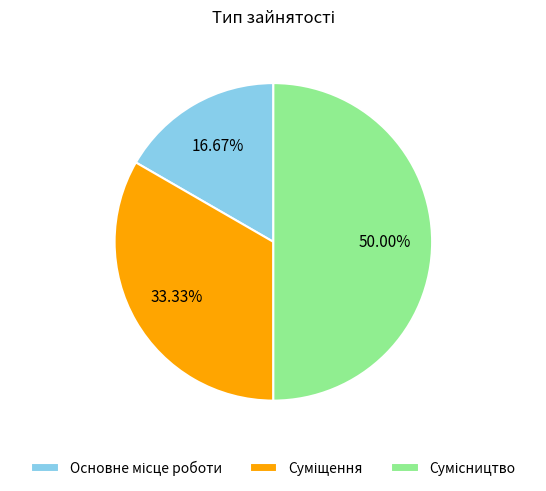

Rank the categories by value from lowest to highest.

Основне місце роботи, Суміщення, Сумісництво